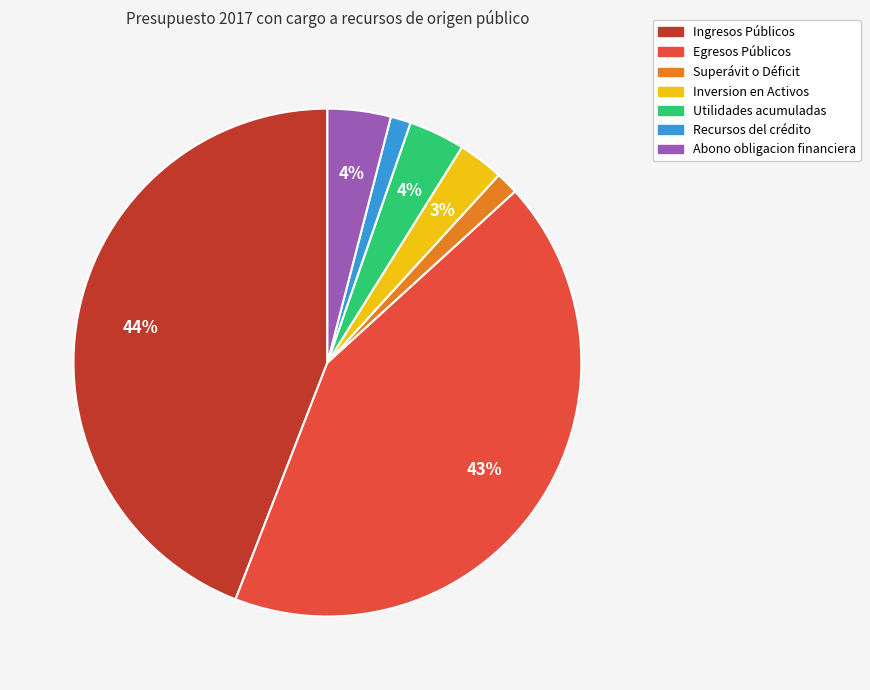

Is it true that Egresos Públicos is 57% of the pie?

False